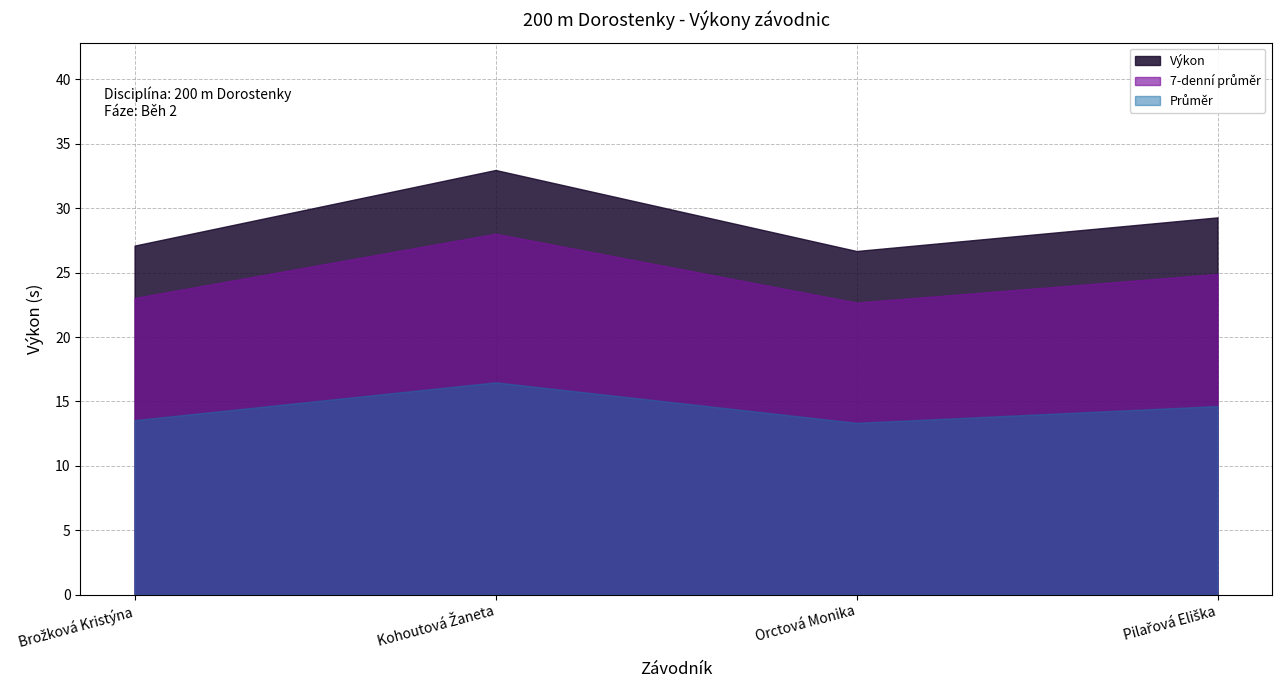

How many points are higher than both their immediate neighbors (excluding endpoints)?

1